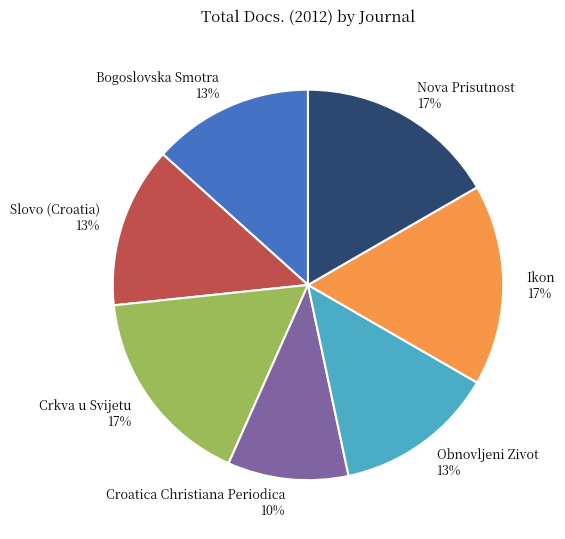

True or false: Nova Prisutnost accounts for 17% of the total.

True